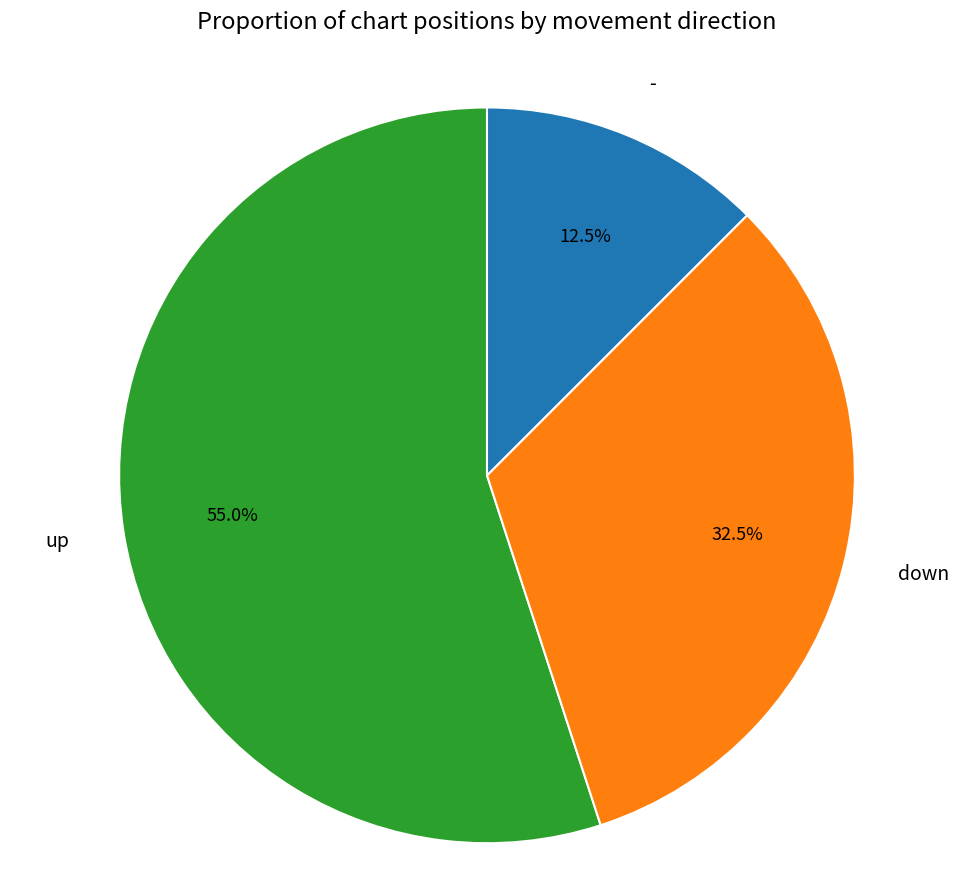

Is there a majority slice in this chart?

Yes